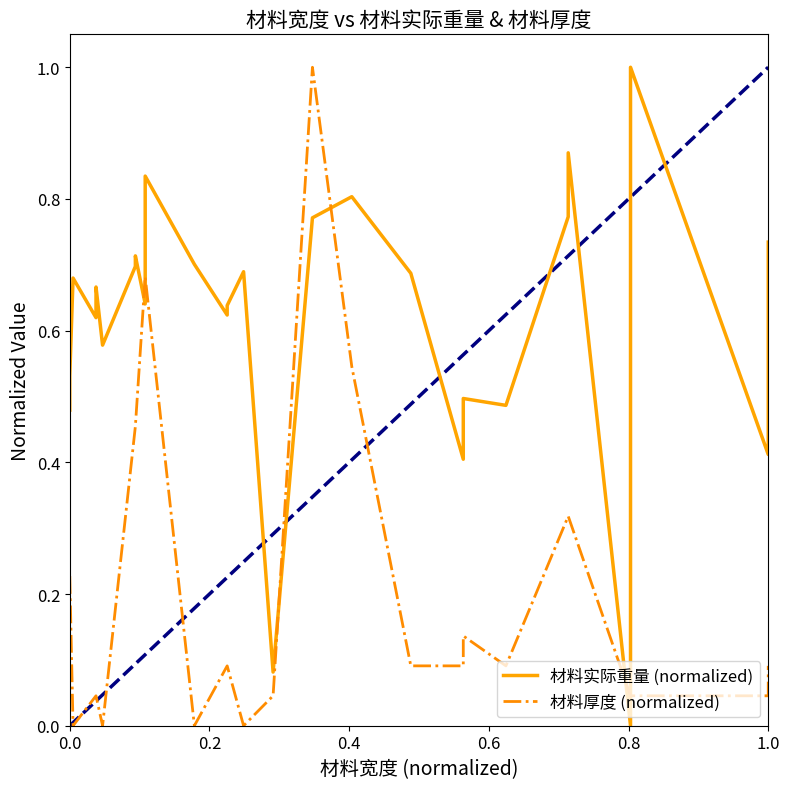

Is it true that 材料实际重量 (normalized) equals 0.5 at 1.0?

True